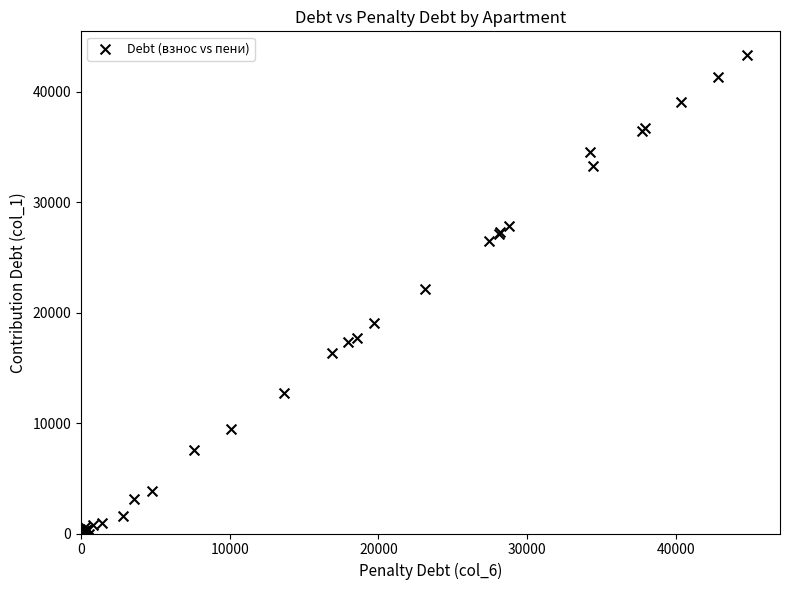

What Y value in the scatter plot is closest to 21661?

22191.5